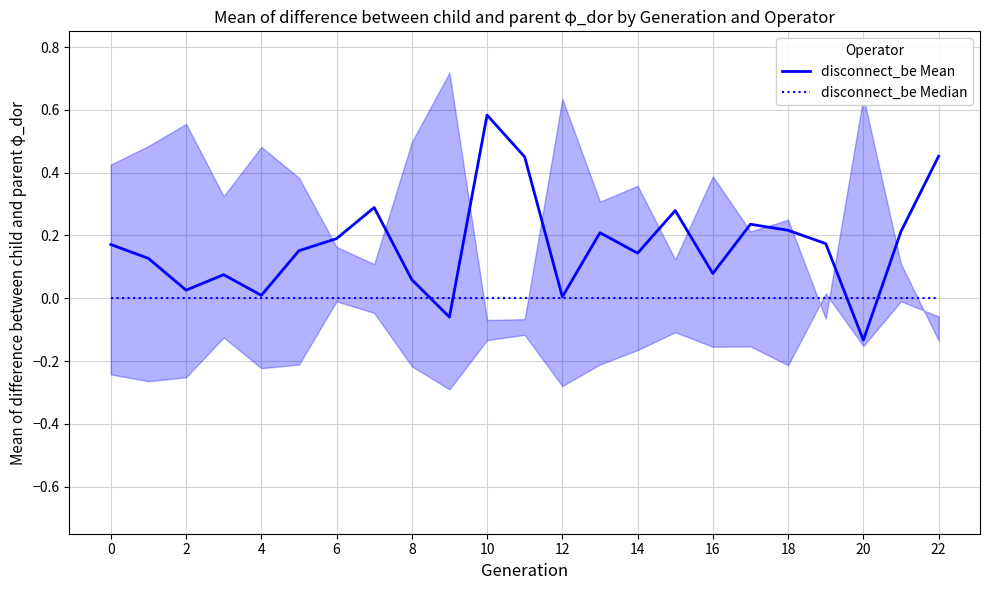

What is the label of the 18th point from the left?

17